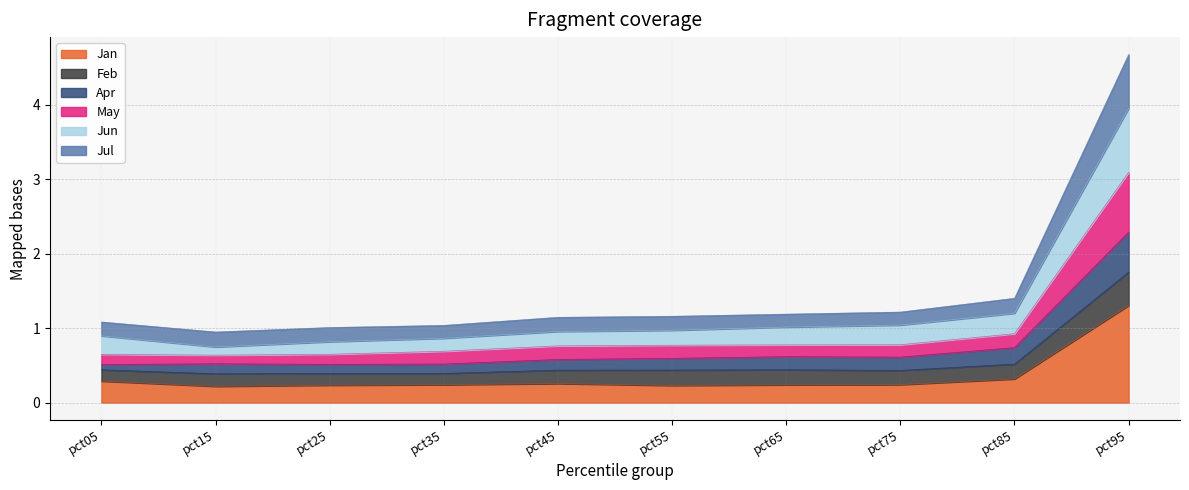

What are all the series names shown in the legend?

Jan, Feb, Apr, May, Jun, Jul